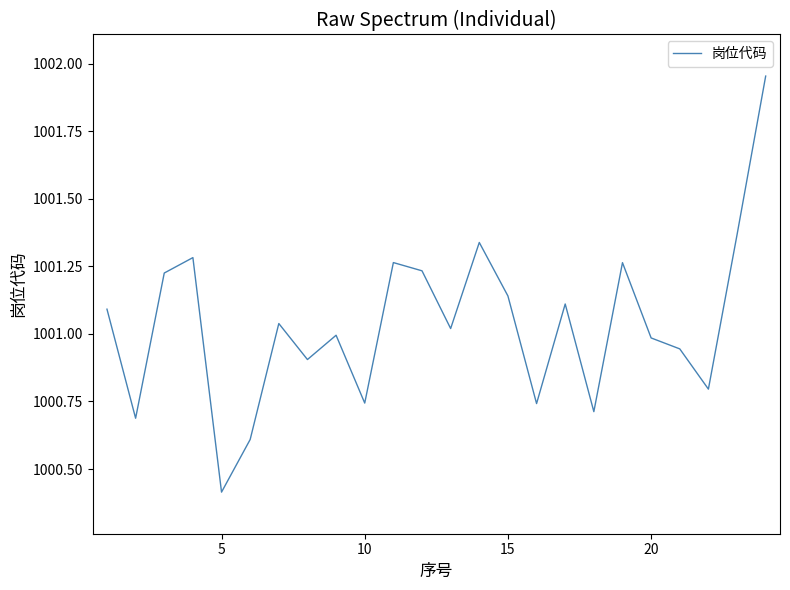

What is the smallest value displayed?

1000.4